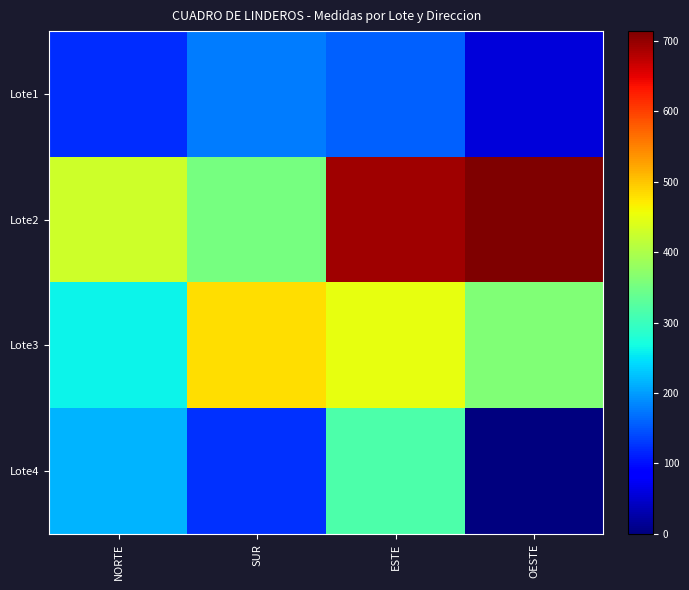

Rank the series at OESTE from lowest to highest value.

Lote4, Lote1, Lote3, Lote2